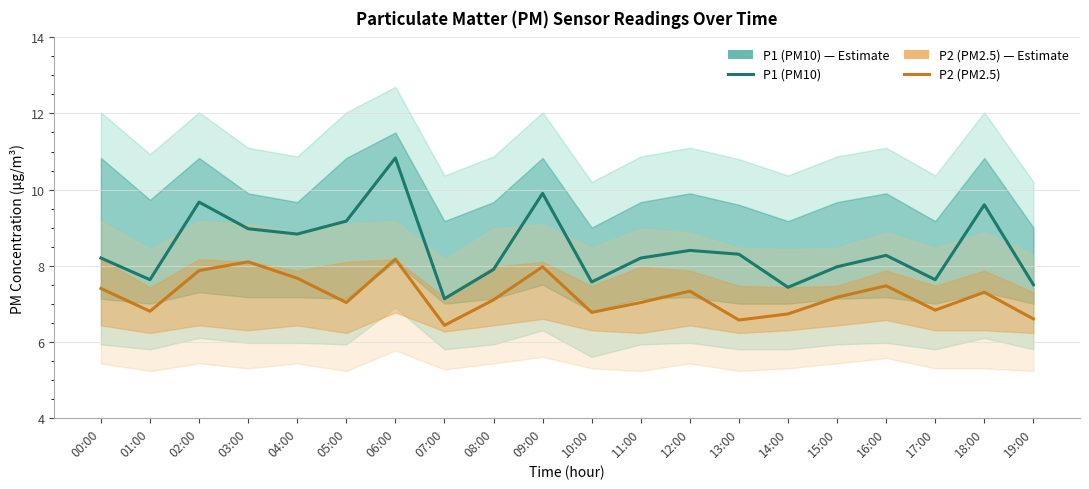

What is the difference between the maximum and second lowest values in the P1 (PM10) series?

3.4